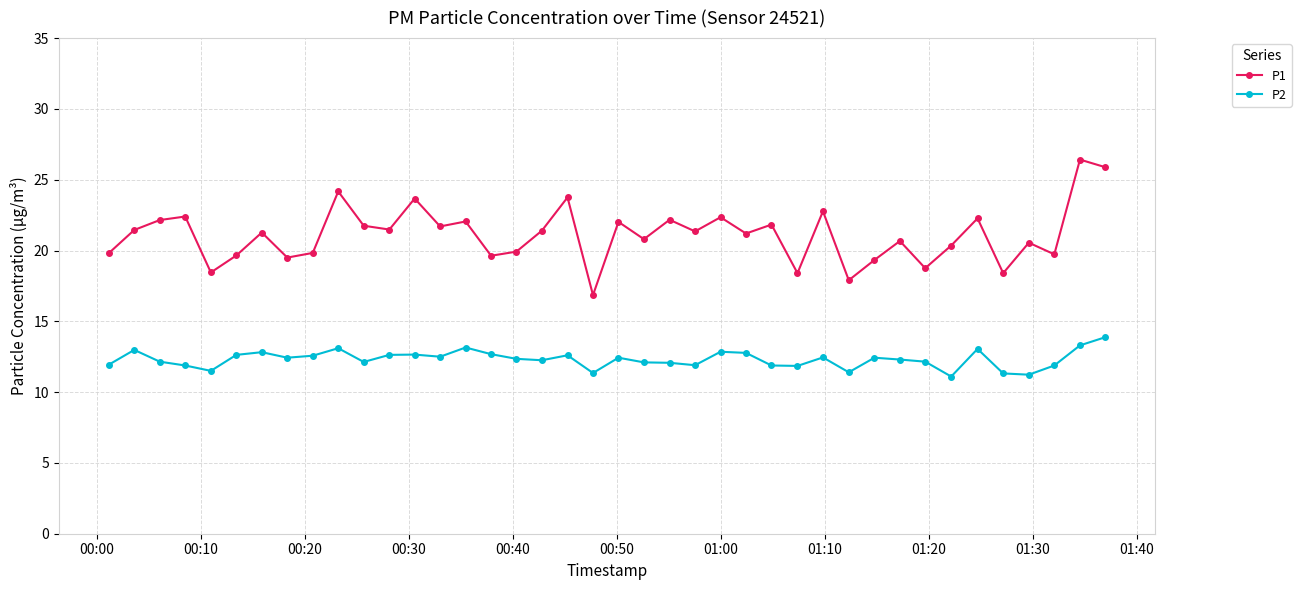

Rank the series by their maximum value, from lowest to highest.

P2, P1